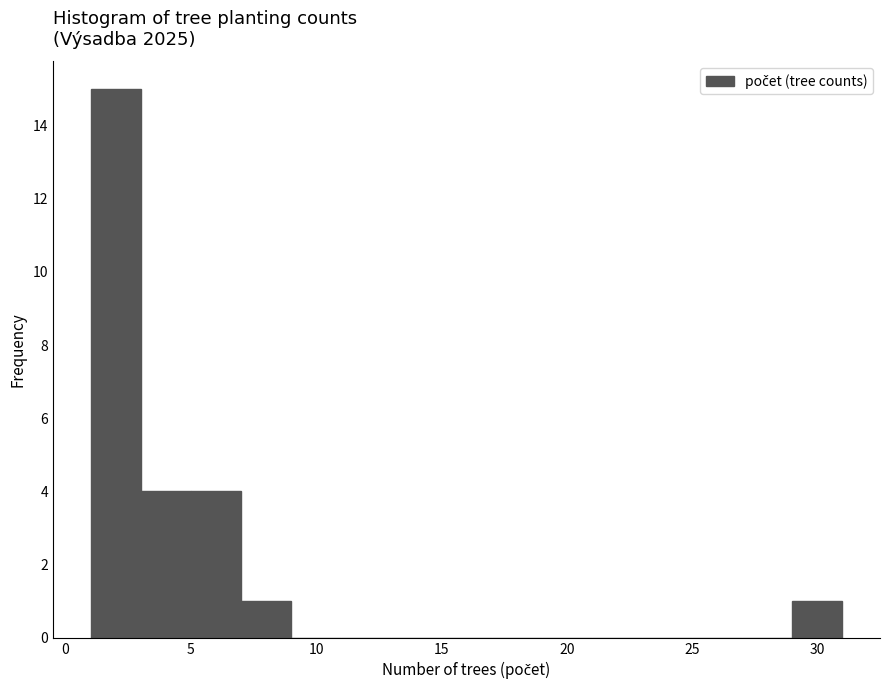

Which range on the x-axis has the tallest bar?

1 to 3